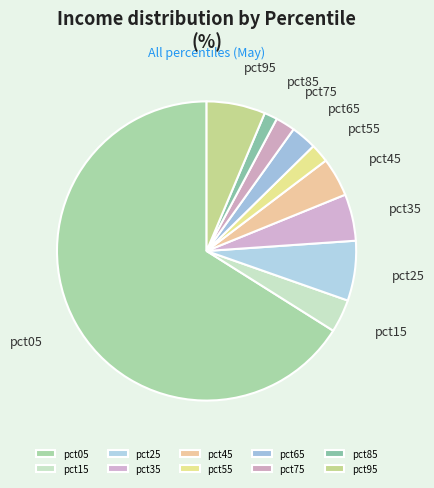

Which category accounts for the majority?

pct05